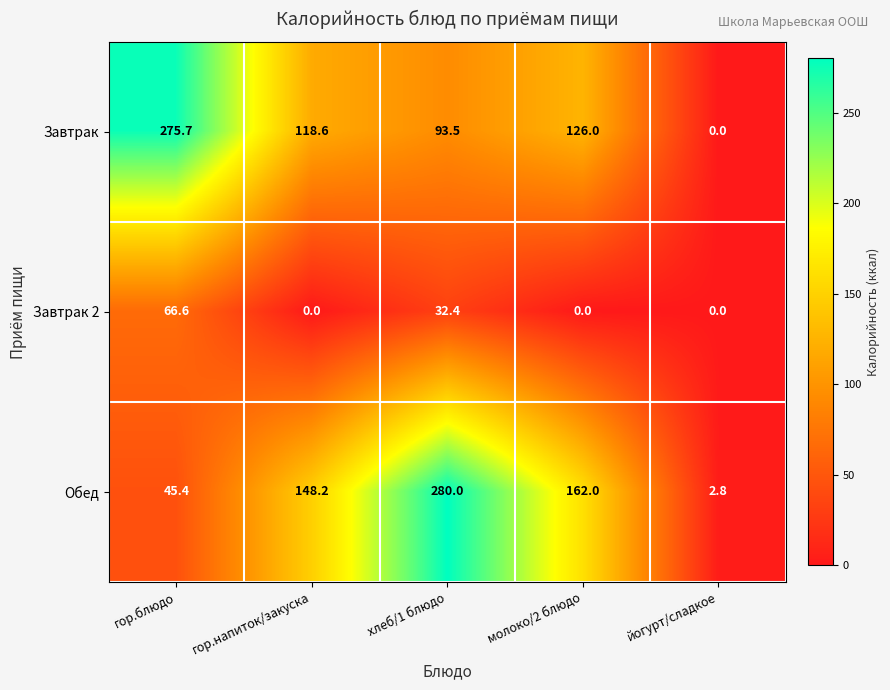

The value of Обед at молоко/2 блюдо is 257.8. True or false?

False